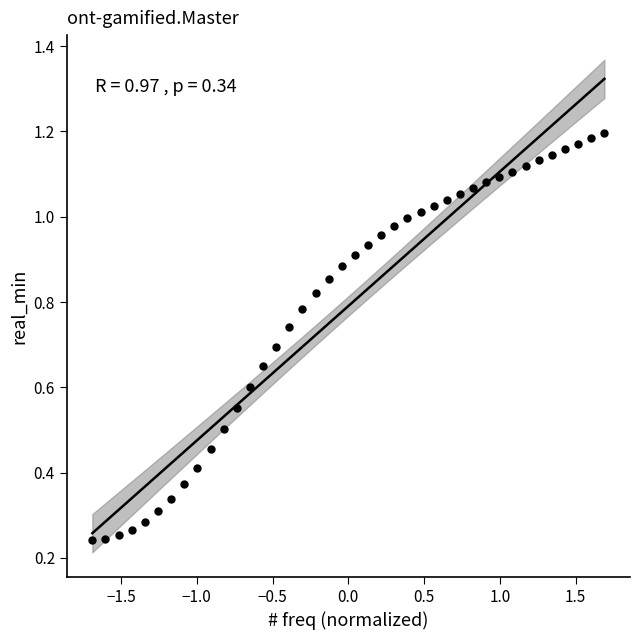

What is the range of X values (max minus min)?

3.4